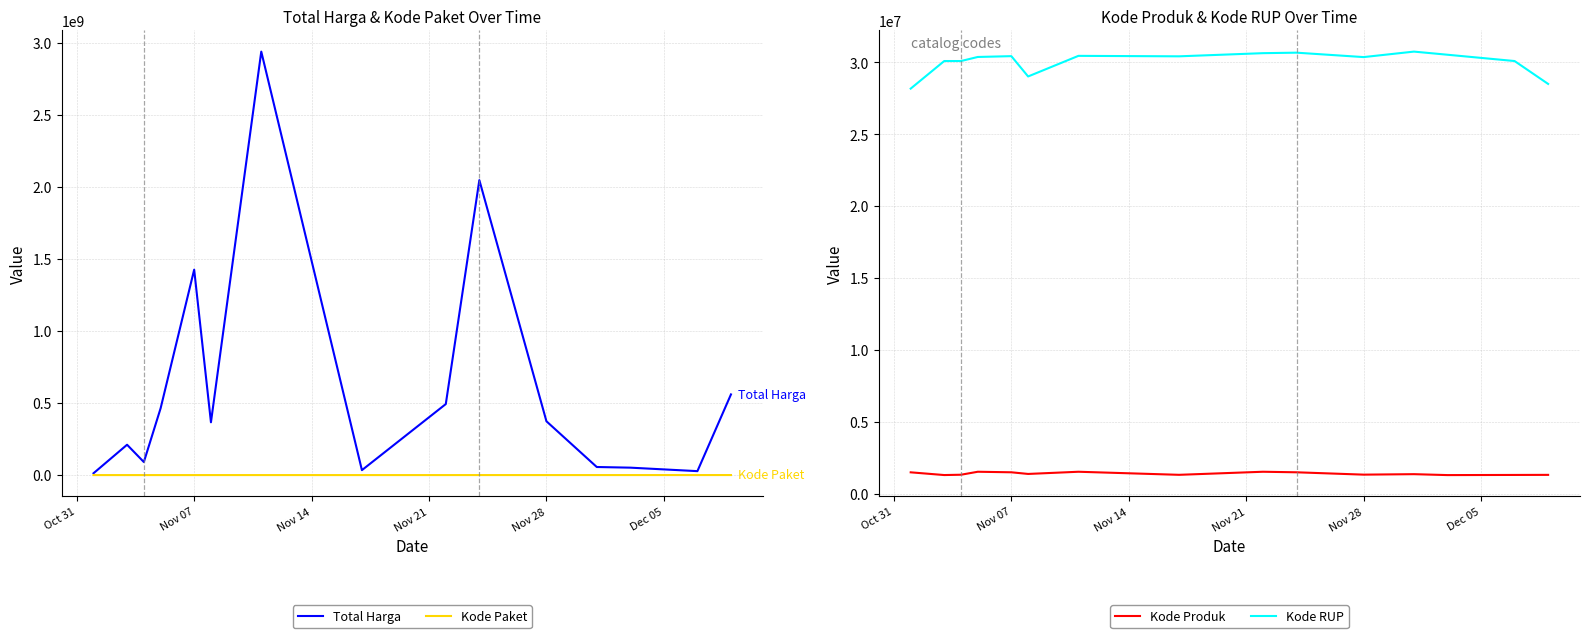

What is the maximum value for Kode RUP?

30745112